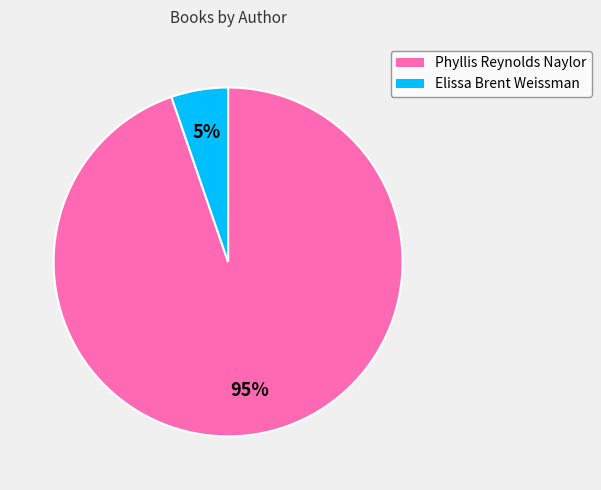

To the nearest percent, what is the average slice percentage?

50%